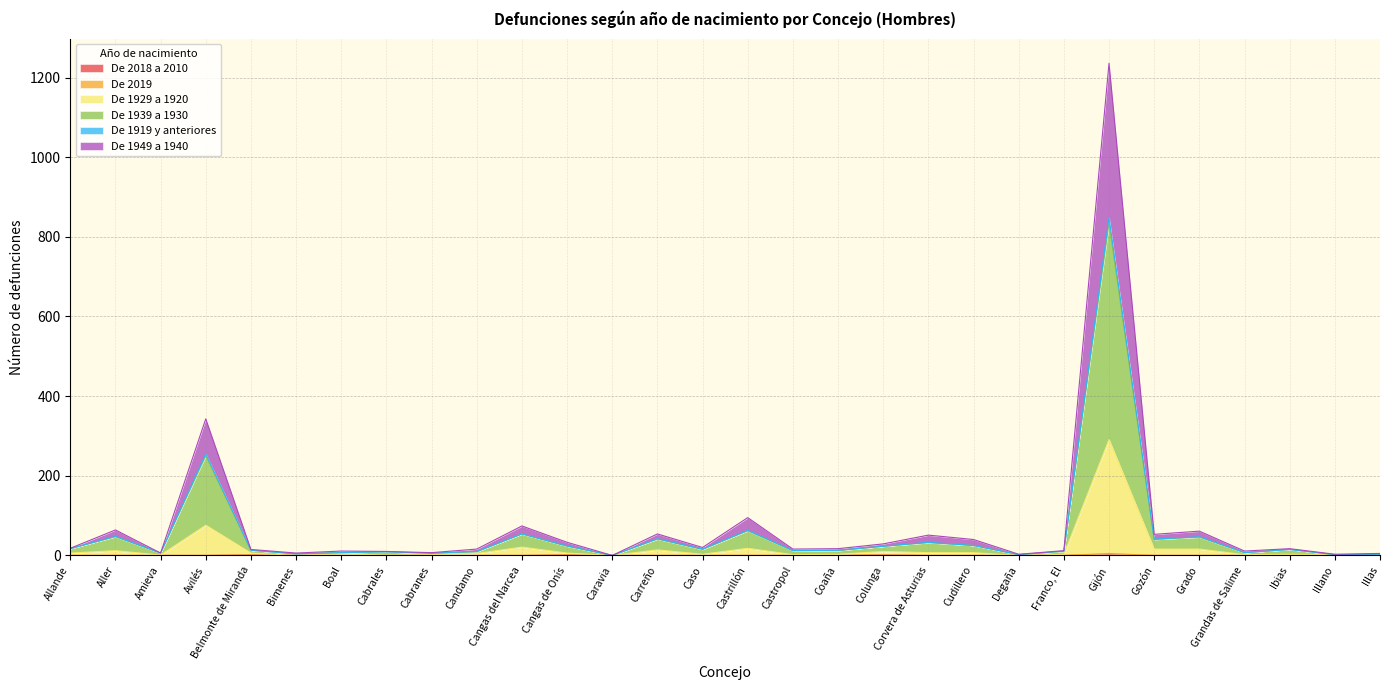

At which category is the sum across all series the highest?

Gijón